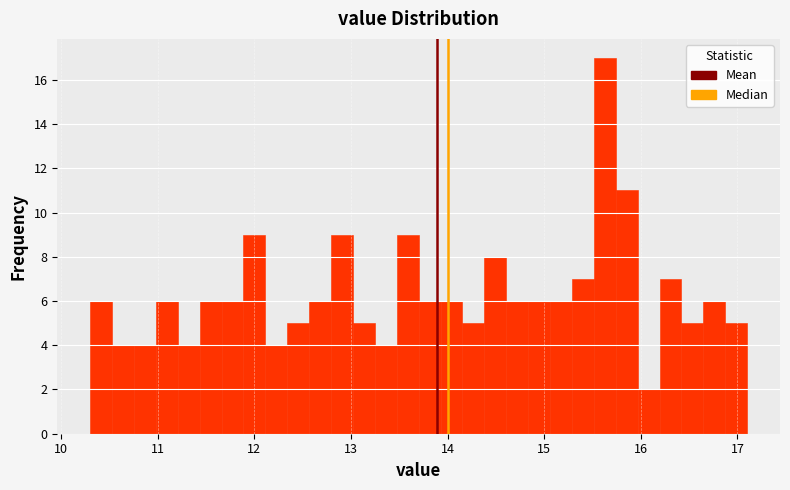

Around what value on the x-axis is the tallest bar? Give the approximate position of its centre, as read against the axis.

15.6